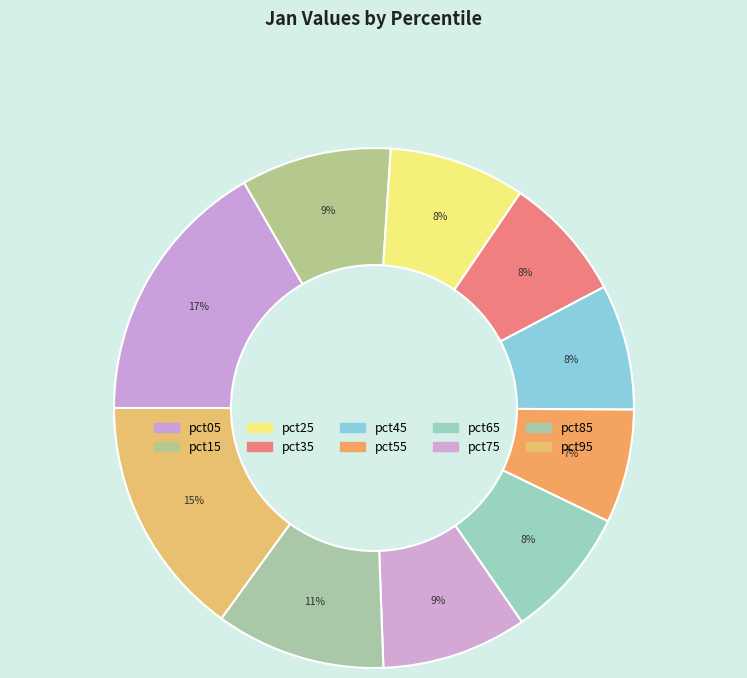

What is the change in value from pct25 to pct85?

+0.1